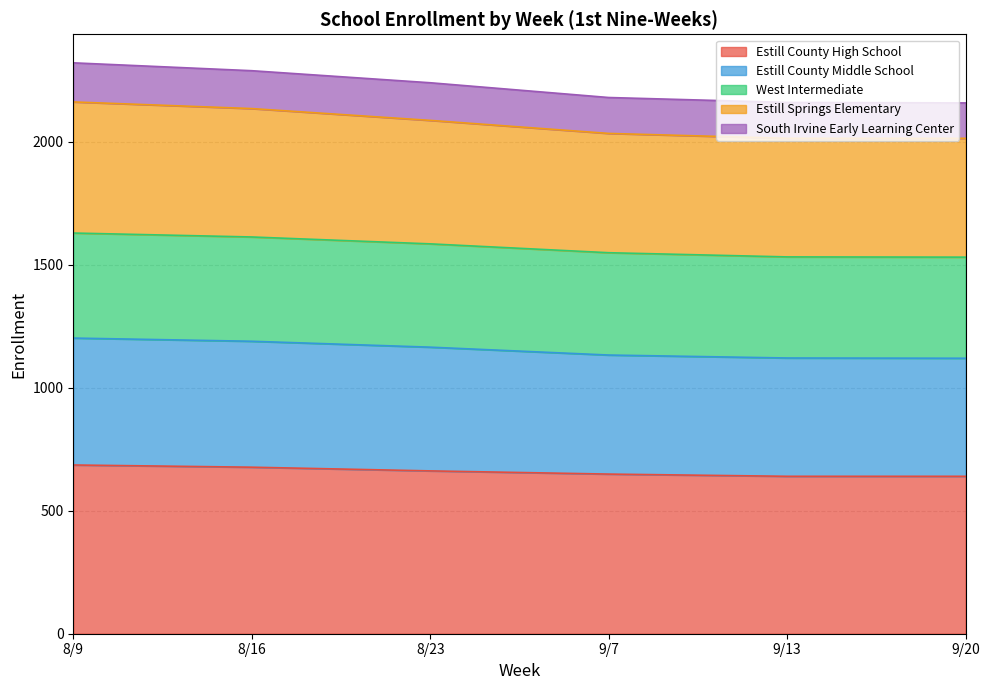

What is the maximum value for Estill County High School?

686